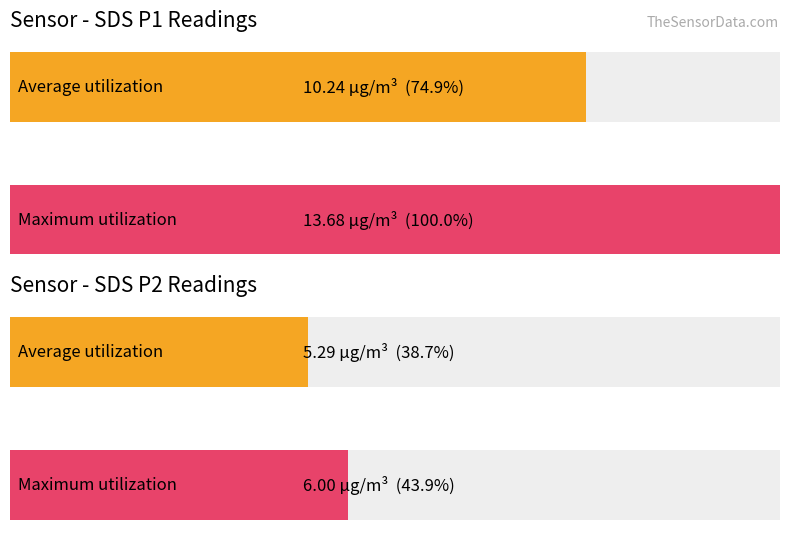

The value of SDS_P1 at 19 is 2.7. True or false?

False